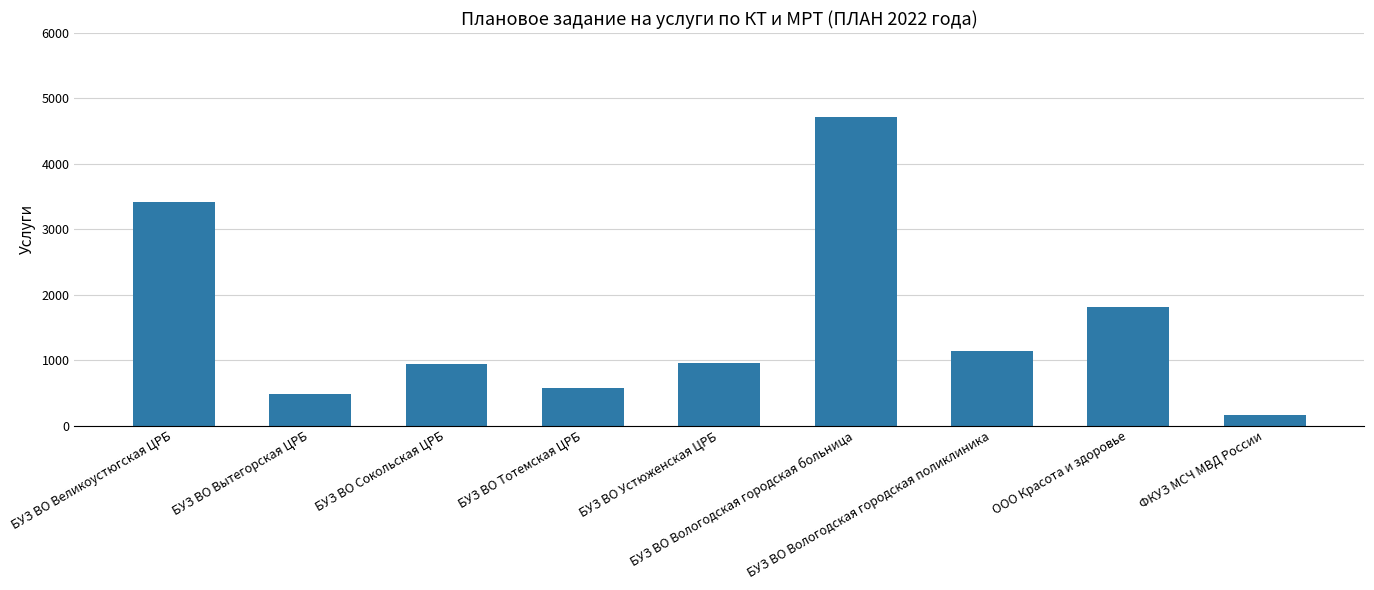

What is the value of the 5th bar from the left?

949